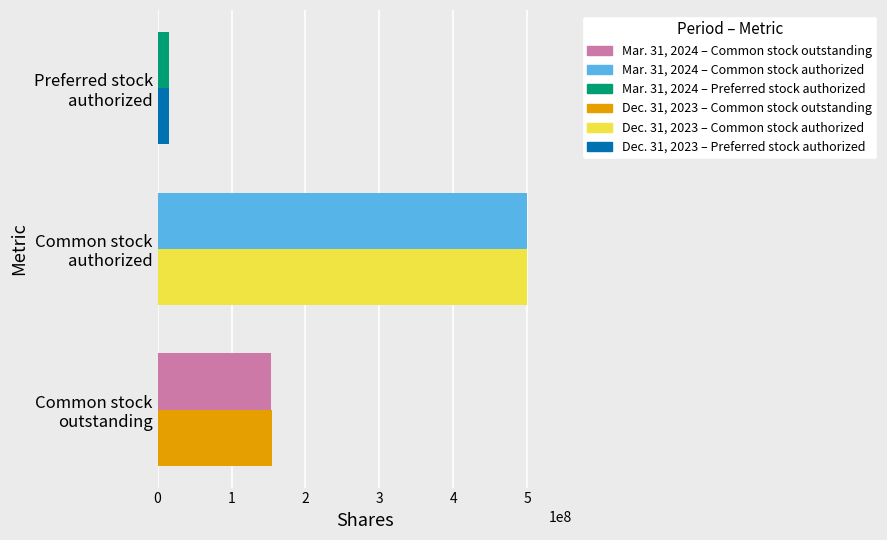

How many series are shown in this chart?

2